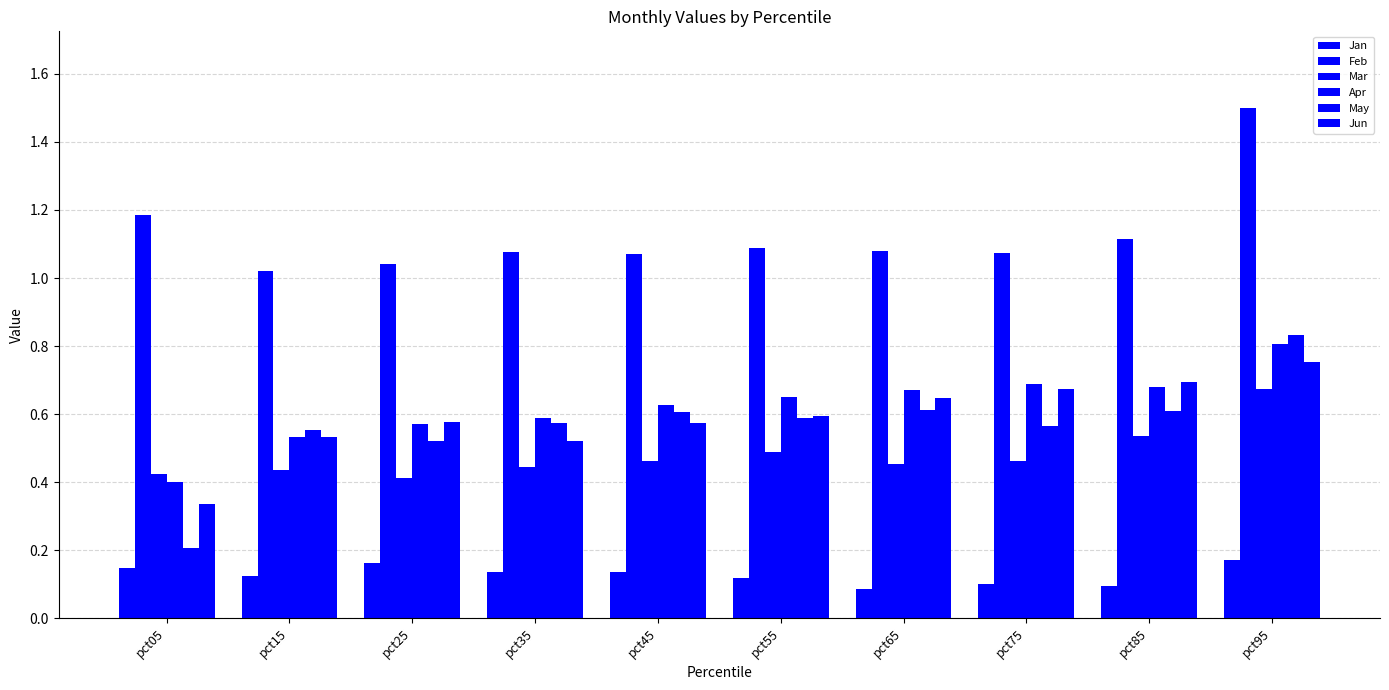

Are the bars horizontal?

No